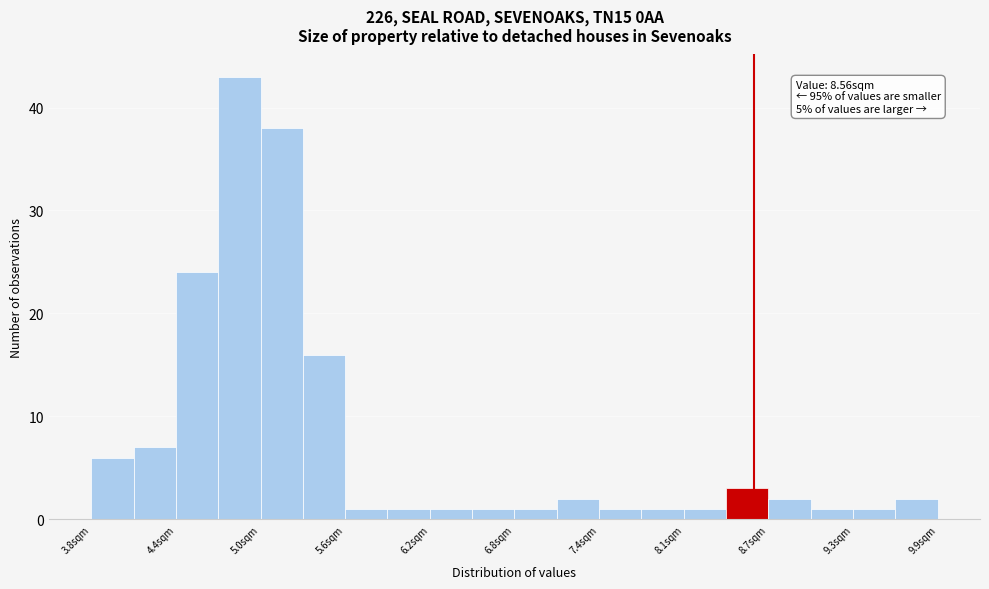

Read against the x-axis, roughly where is the centre of the tallest bar?

4.9